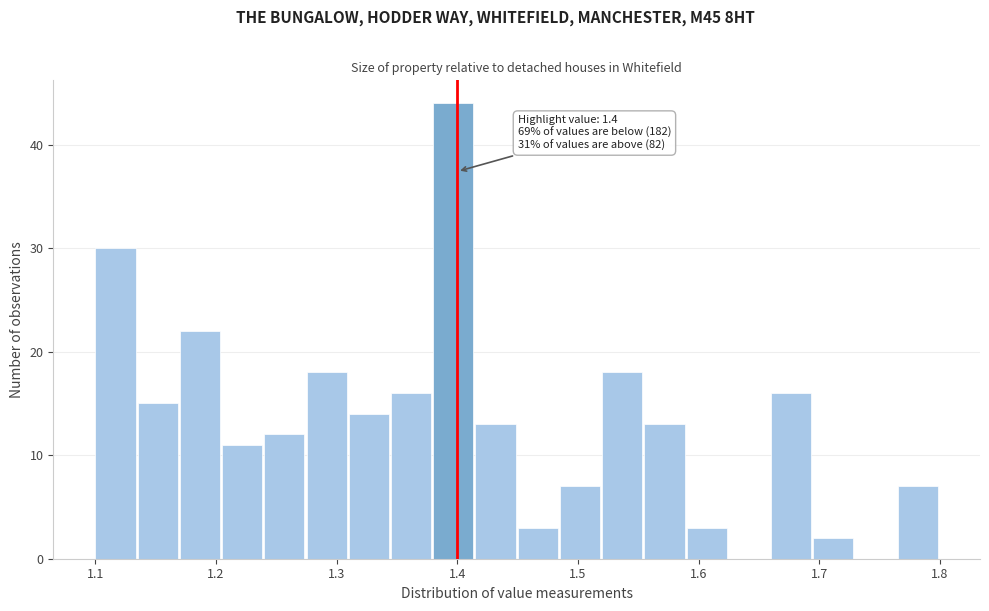

Read against the x-axis, roughly where is the centre of the tallest bar?

1.40